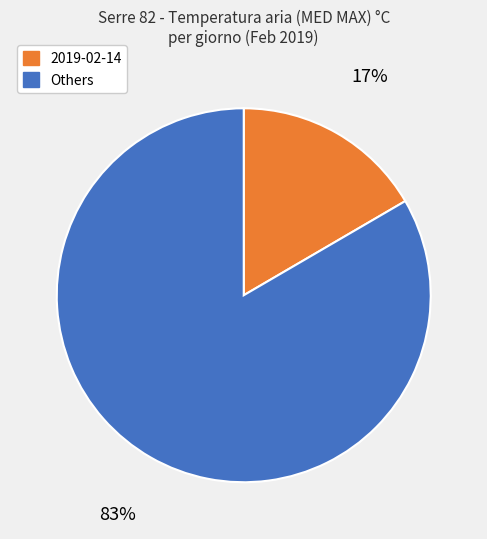

How many slices are in this pie chart?

2